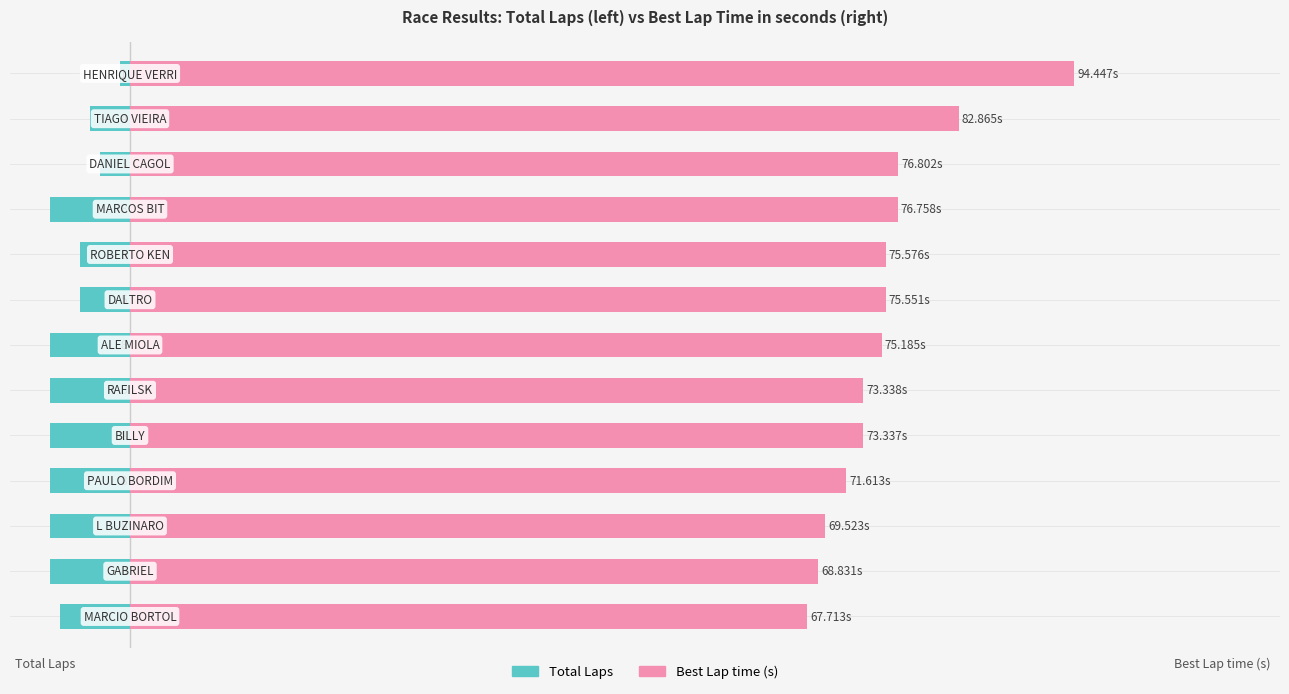

What is the maximum value for Best Lap time (s)?

94.4